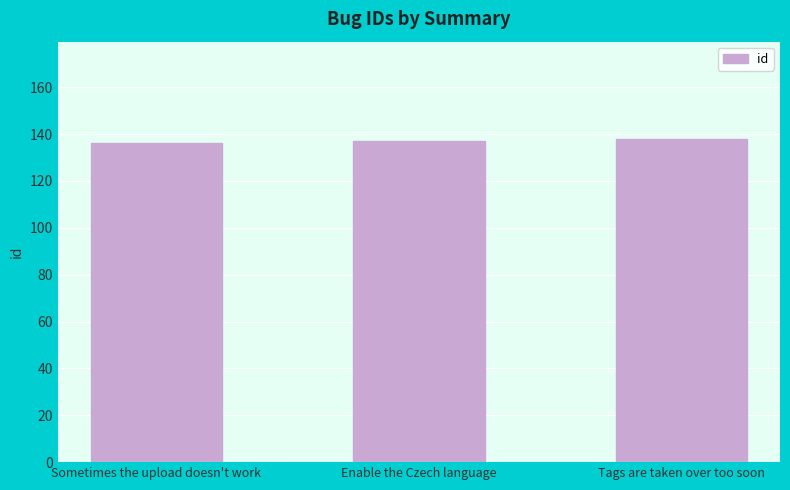

The chart shows a value of 183 at Tags are taken over too soon. True or false?

False